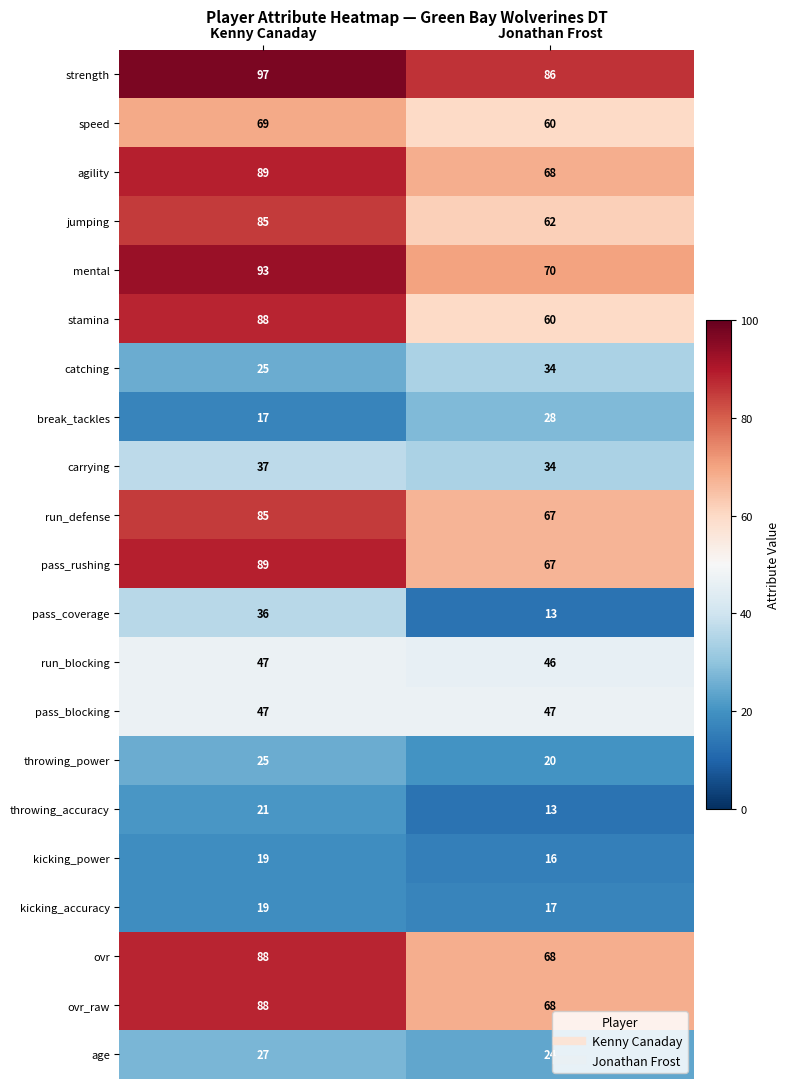

Rank the categories by throwing_accuracy value from highest to lowest.

Kenny Canaday, Jonathan Frost